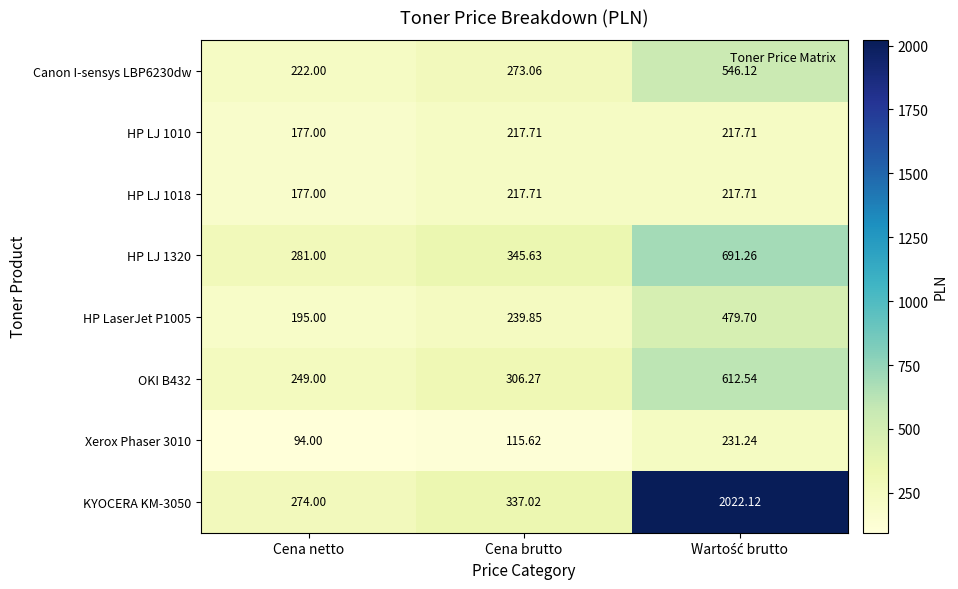

At which label is HP LJ 1320 closest to 486?

Cena brutto